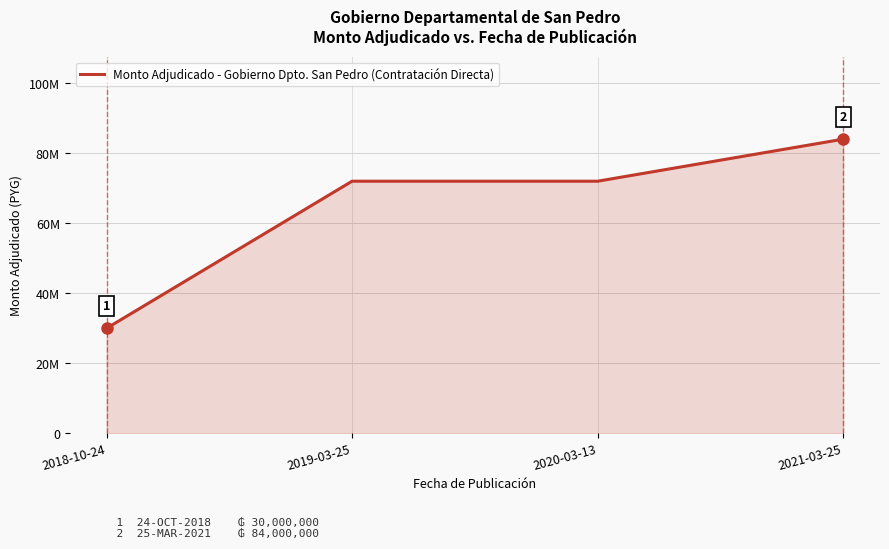

Does the chart have visible grid lines?

Yes